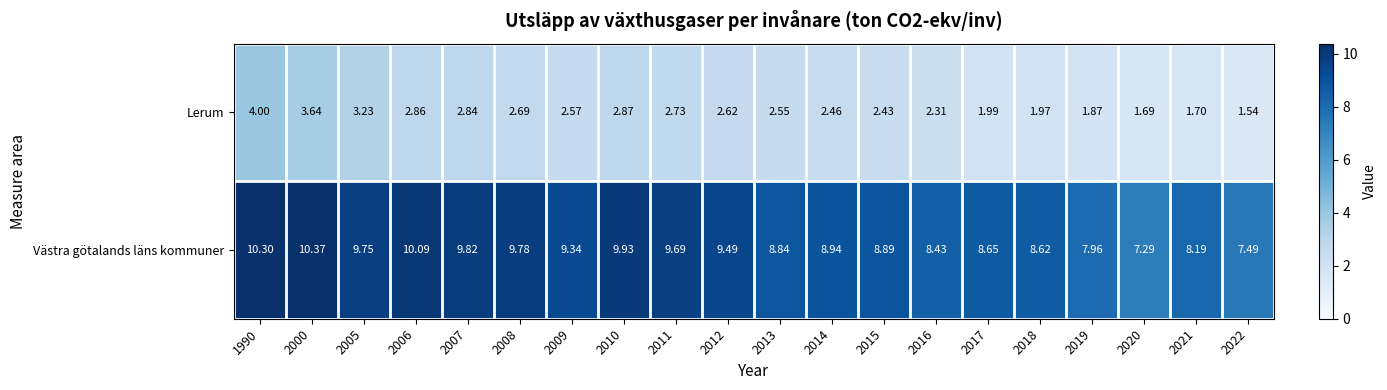

Which series changed the most between 2008 and 2013?

Västra götalands läns kommuner